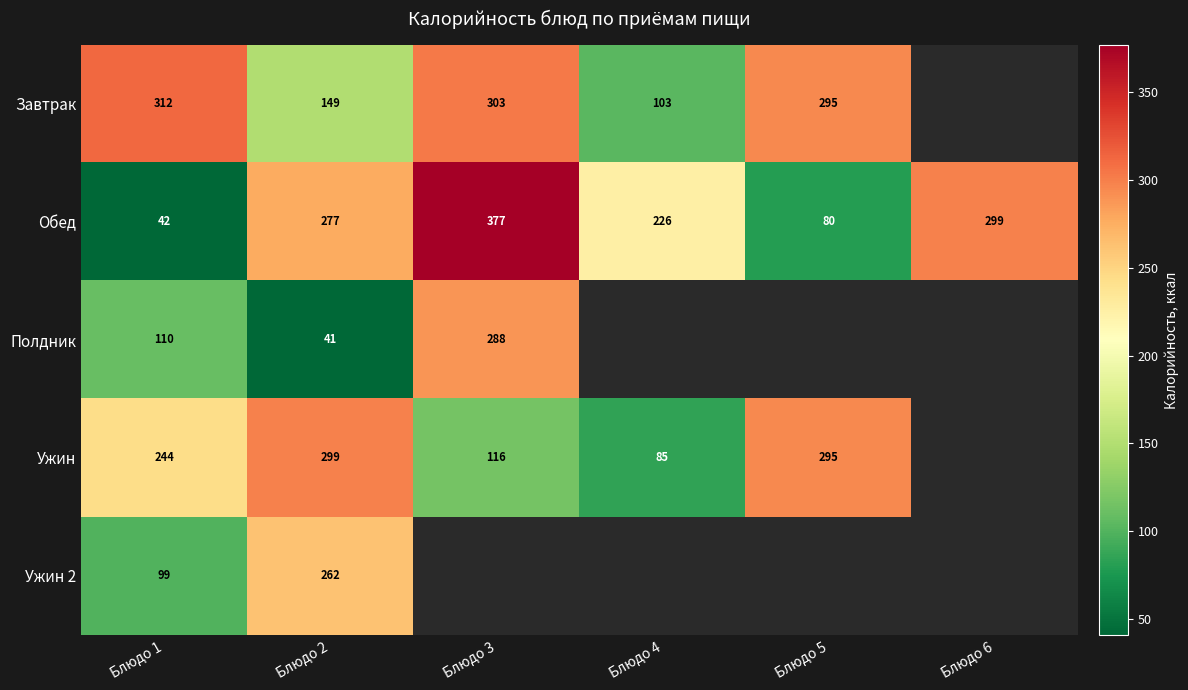

Is the value of Ужин at Блюдо 2 greater than the value of Полдник at Блюдо 2?

Yes